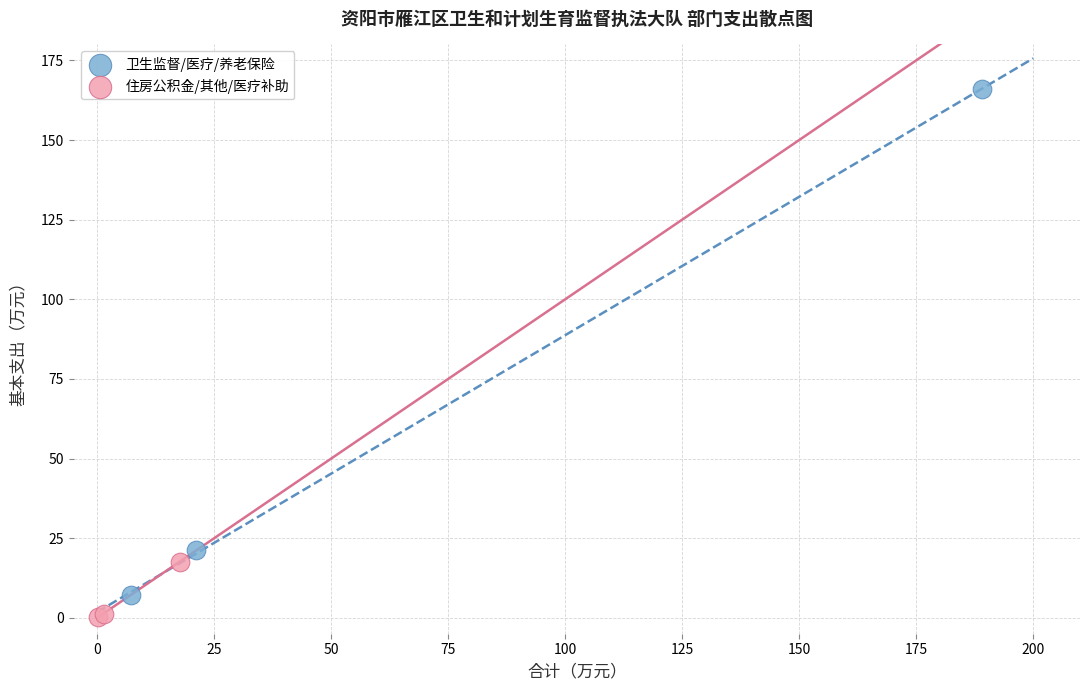

Which series has the widest spread of Y values?

卫生监督/医疗/养老保险